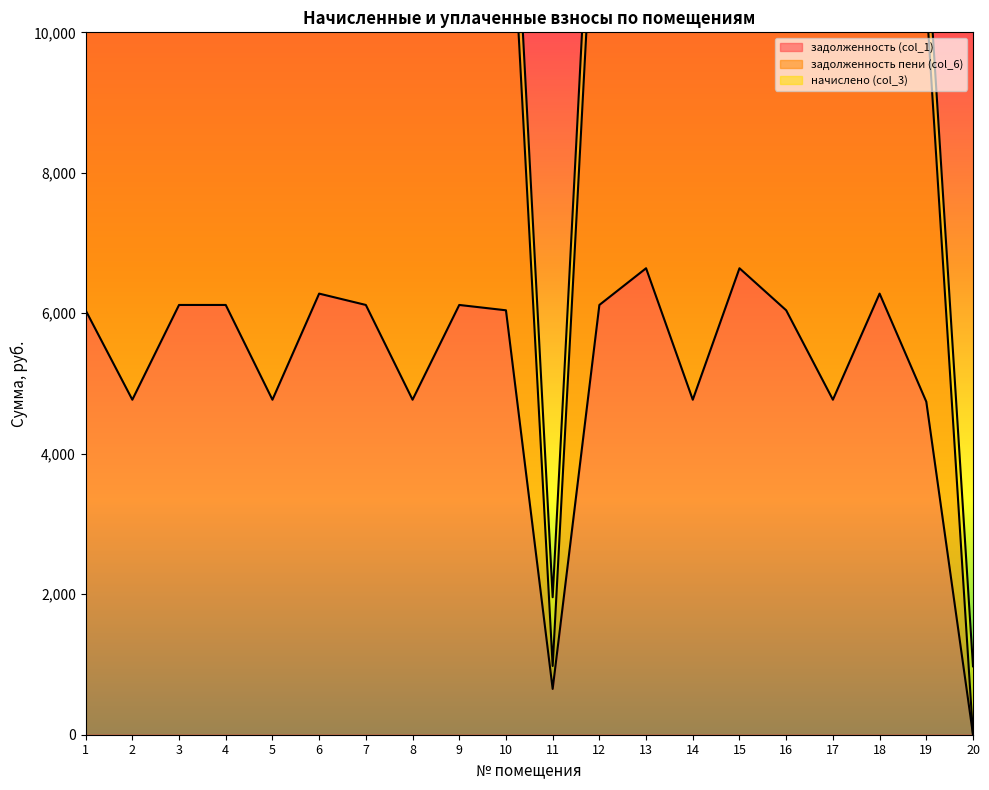

The value of задолженность (col_1) at 2 is 7338.3. True or false?

False